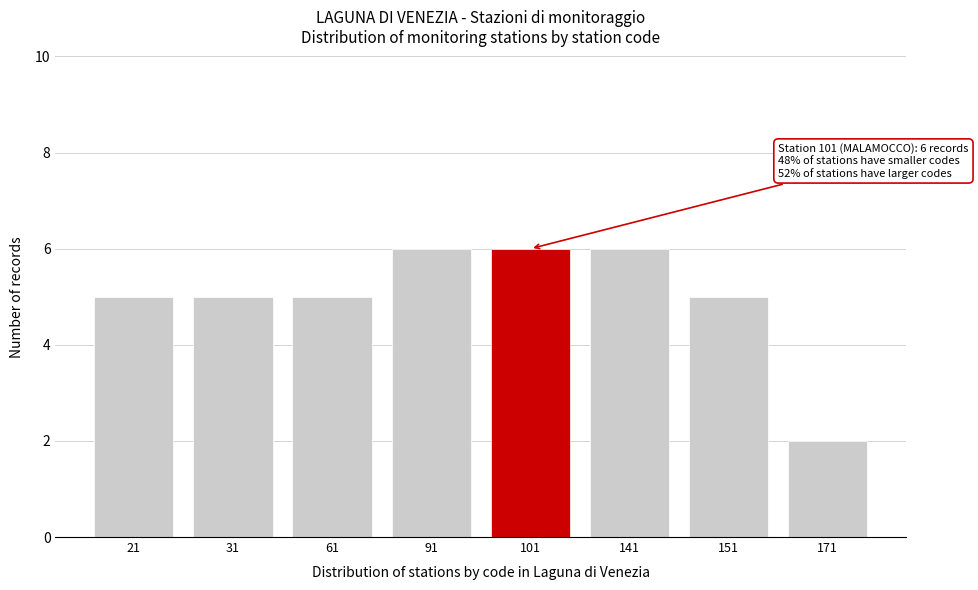

Reading left to right, extract all data points from this chart.

5	5	5	6	6	6	5	2